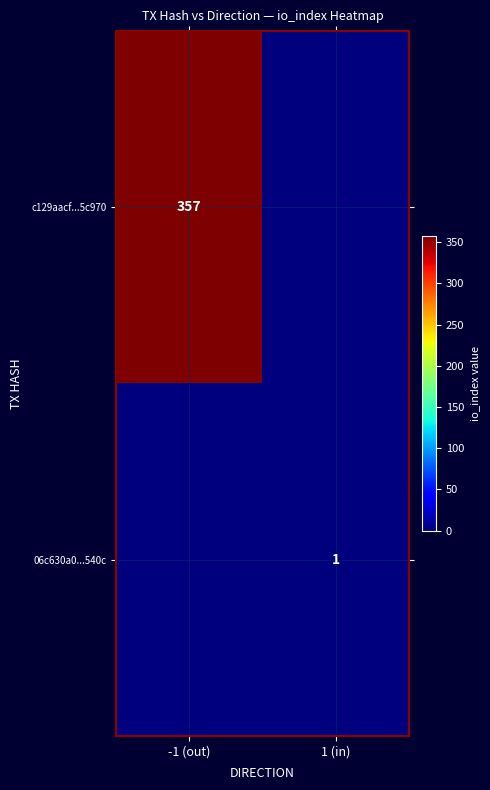

The value of c129aacf...5c970 at -1 (out) is 357. True or false?

True